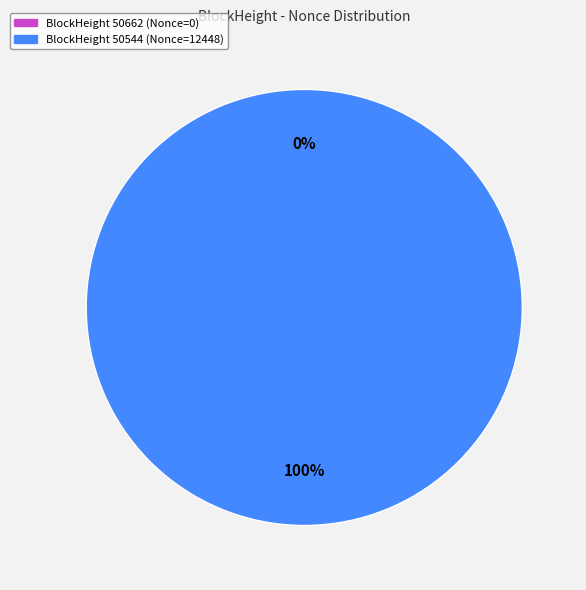

To the nearest percent, what is the average slice percentage?

50%